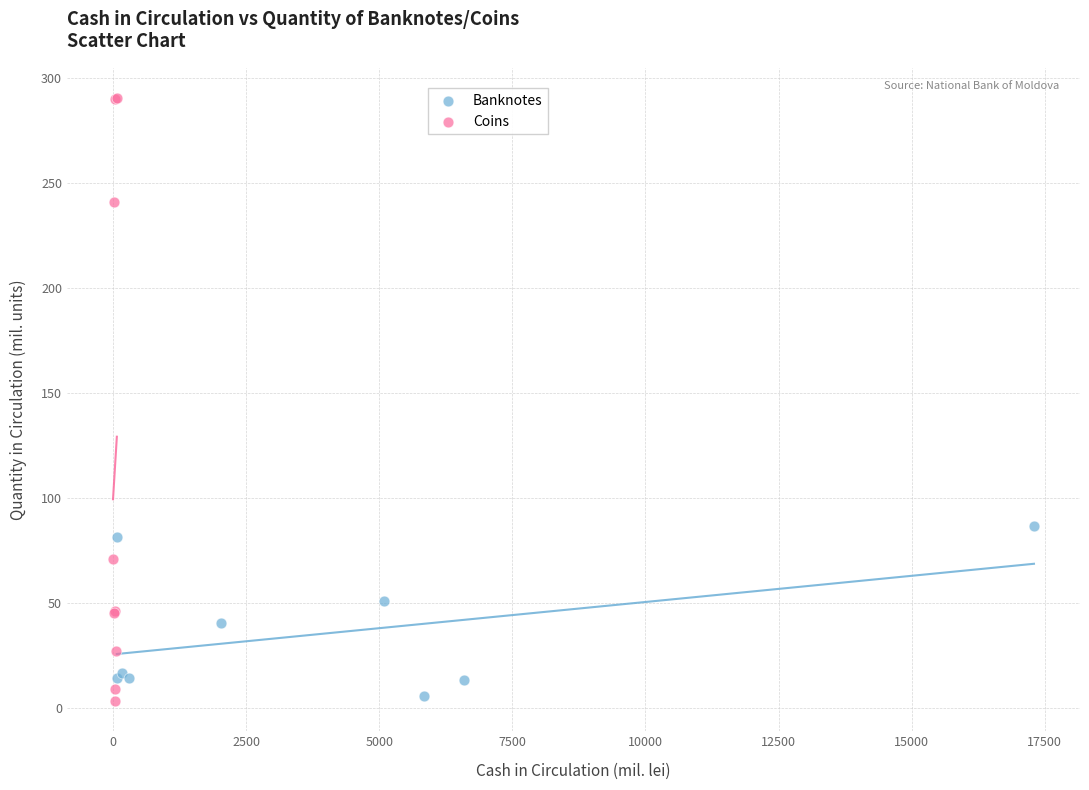

What are all the series names shown in the legend?

Banknotes, Coins